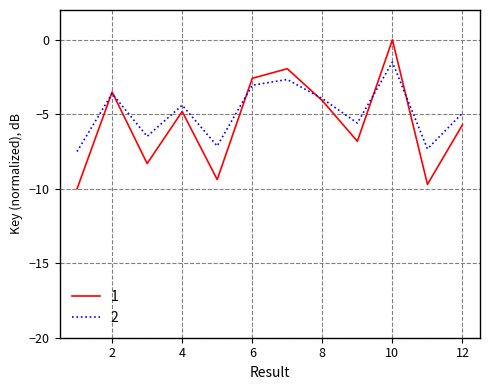

List the series in order of their peak value, highest first.

1, 2